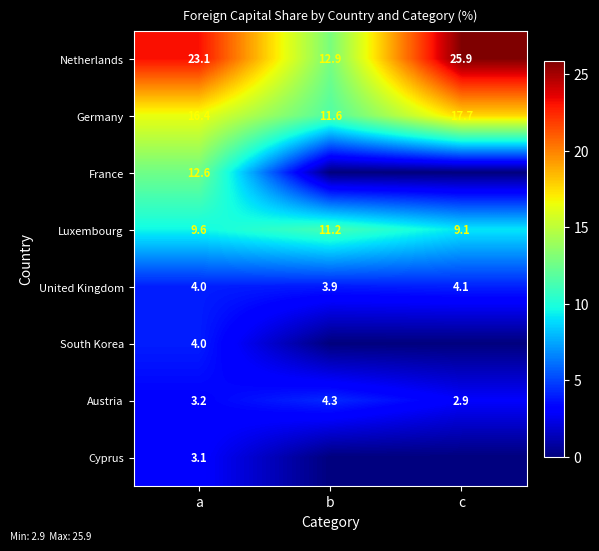

Read the United Kingdom value at b.

3.9